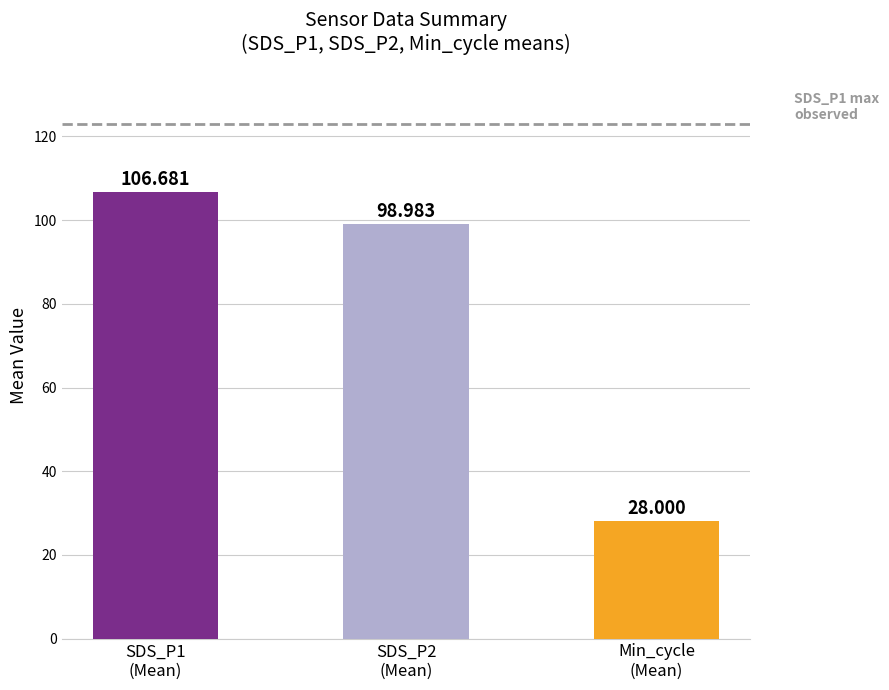

True or false: SDS_P2 has a value of 166.1 at 03:53.

False